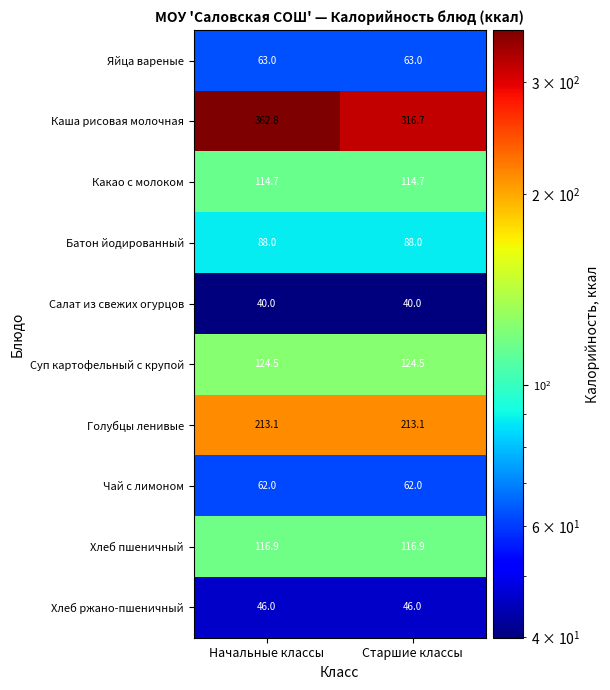

What is the difference between the highest and lowest values at Старшие классы?

276.7